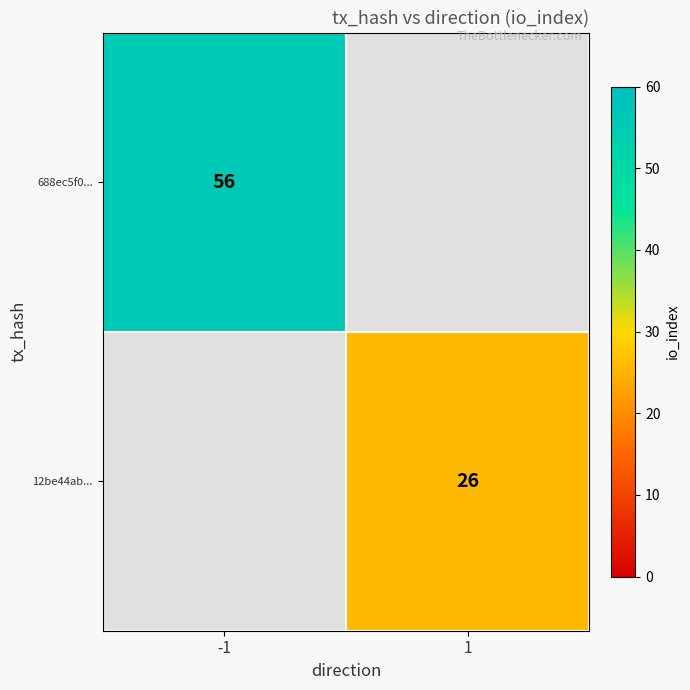

True or false: 12be44ab... has a value of 26 at 1.

True